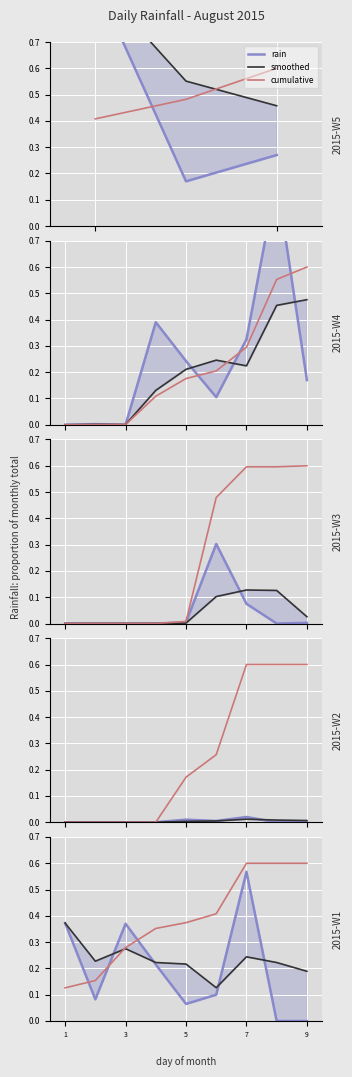

The rain series shows 0.2 at 7. True or false?

False